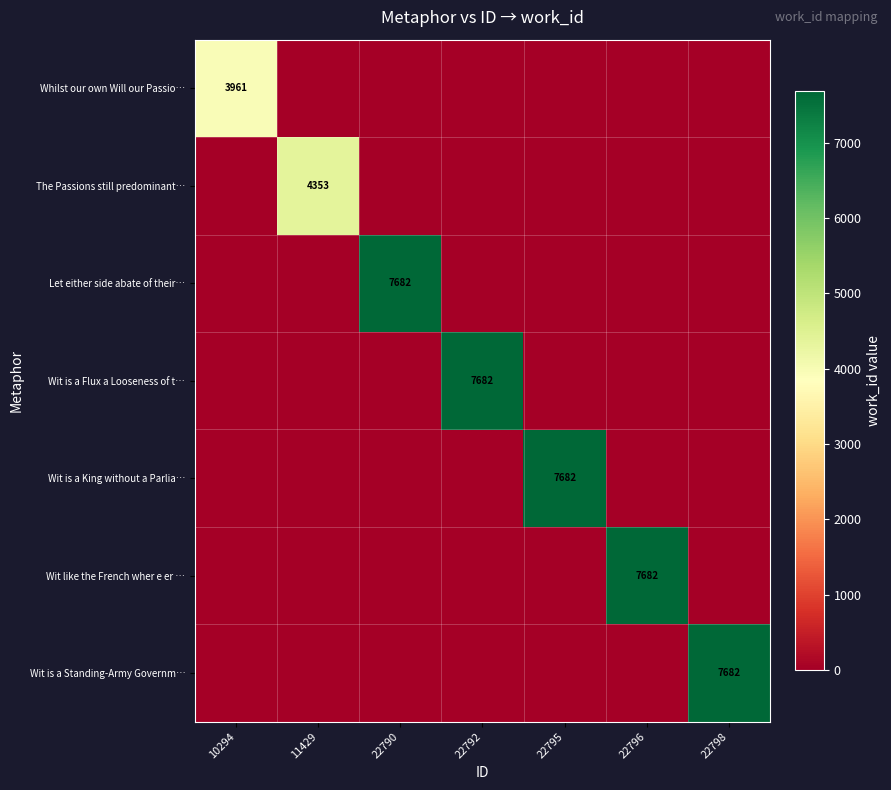

Is it true that Wit is a King without a Parlia… equals 11299 at 22795?

False